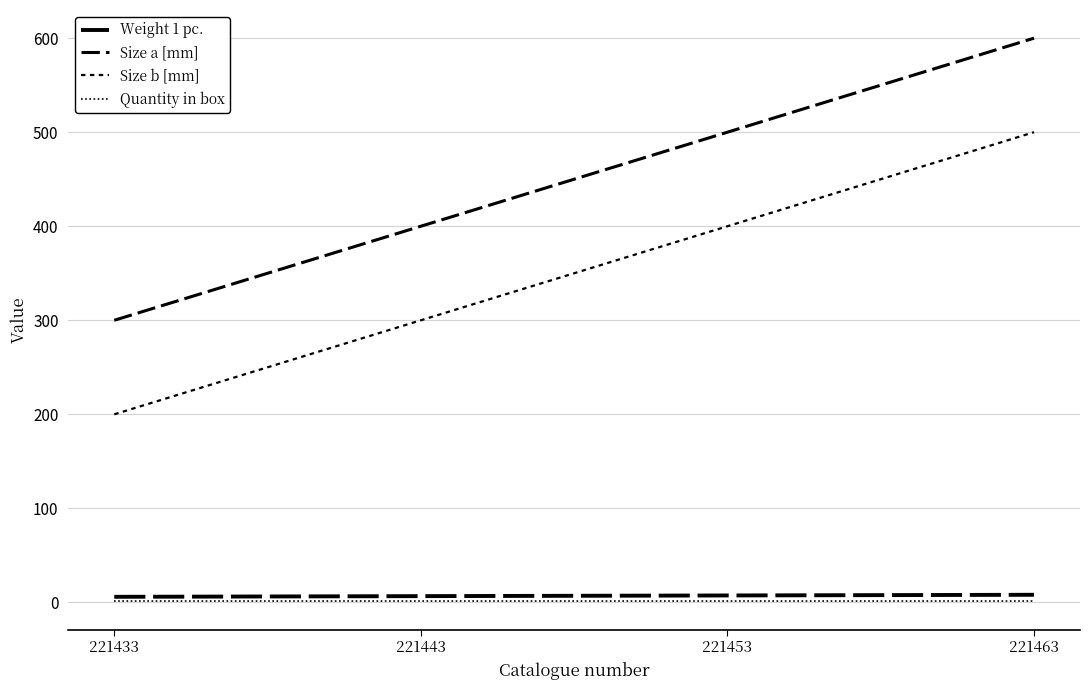

True or false: Quantity in box has more than 1 interior local peaks.

False